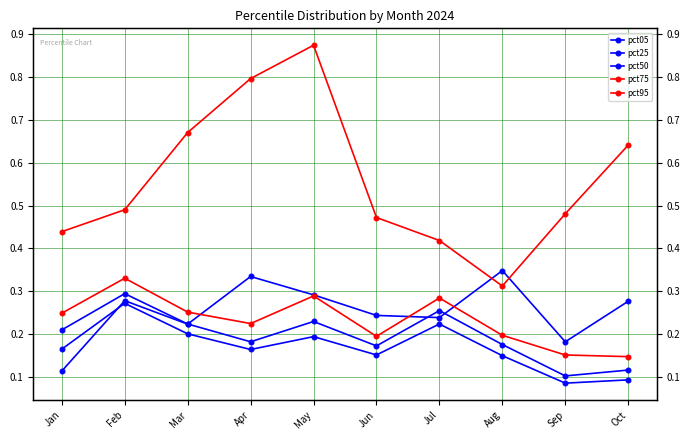

What is the difference between the maximum and minimum values in the pct75 series?

0.2